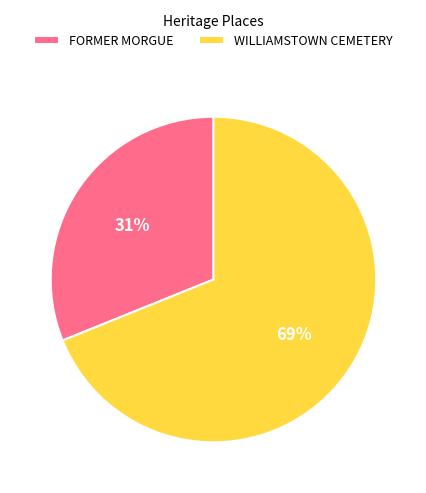

What percentage is the FORMER MORGUE slice, to the nearest percent?

31%